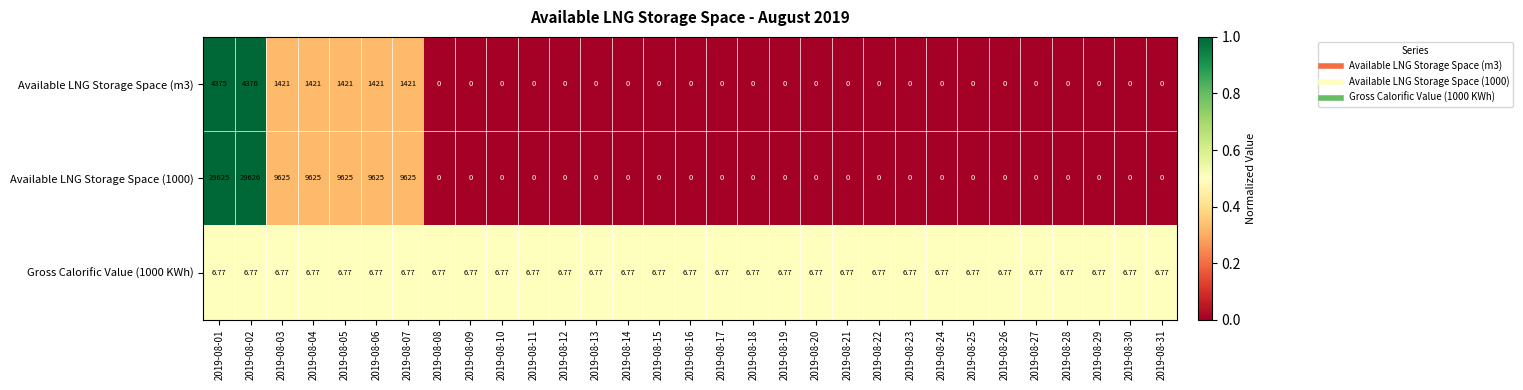

Is the value of Available LNG Storage Space (m3) at 2019-08-11 greater than the value of Gross Calorific Value (1000 KWh) at 2019-08-12?

No